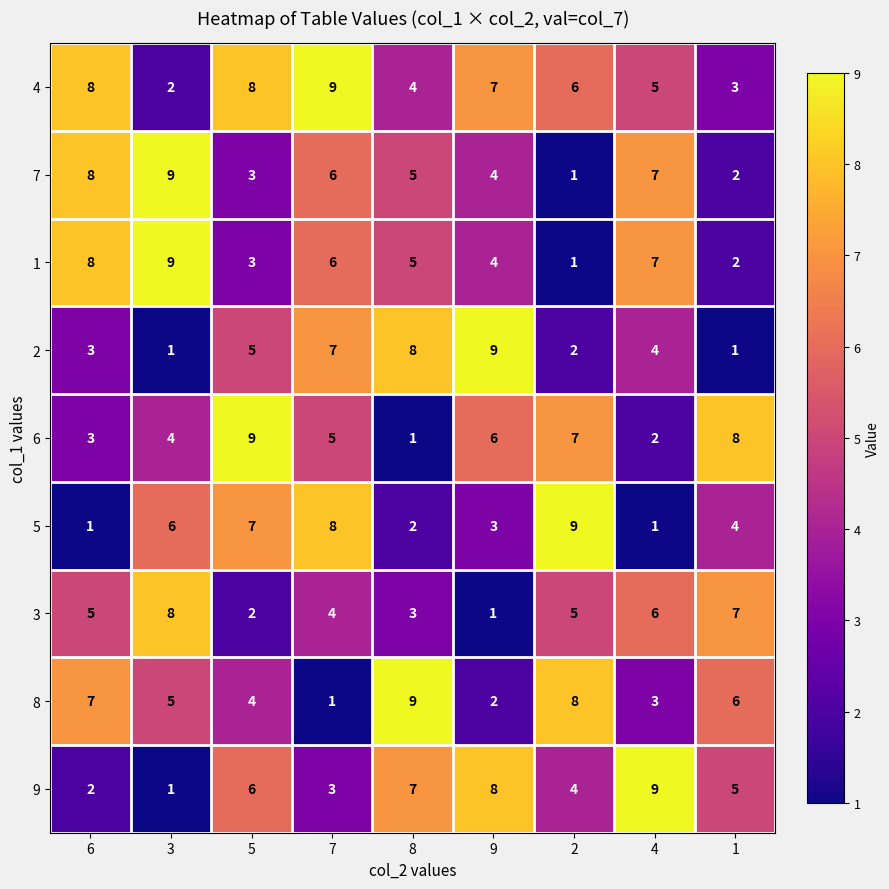

Which series has the largest total across all categories?

4